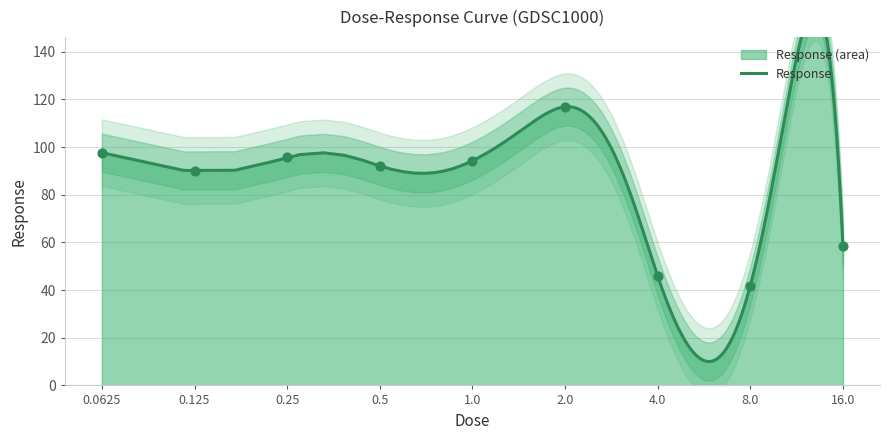

Which has a higher value, 8.0 or 4.0?

4.0